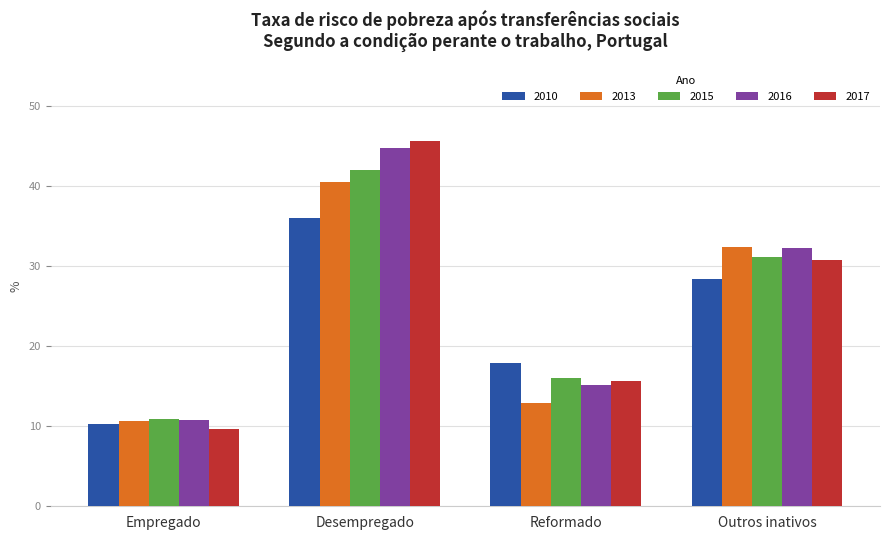

Between Reformado and Outros inativos, which series saw the biggest shift?

2013